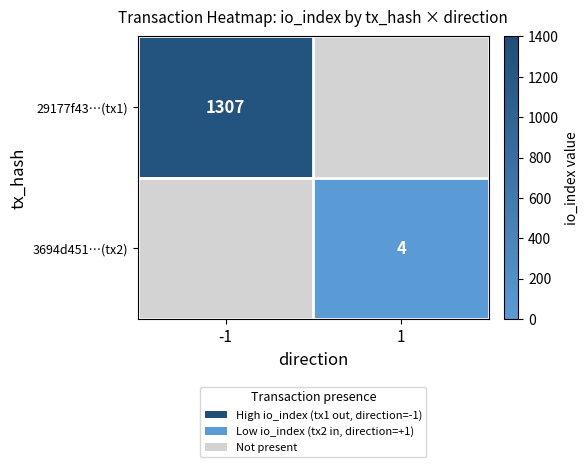

The value of 29177f43…(tx1) at -1 is 1307. True or false?

True